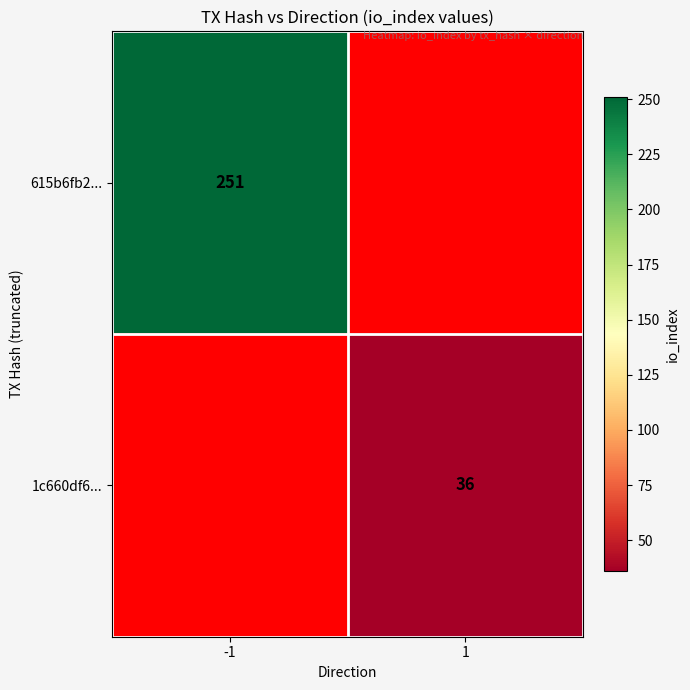

Is it true that 615b6fb2... equals 251 at -1?

True